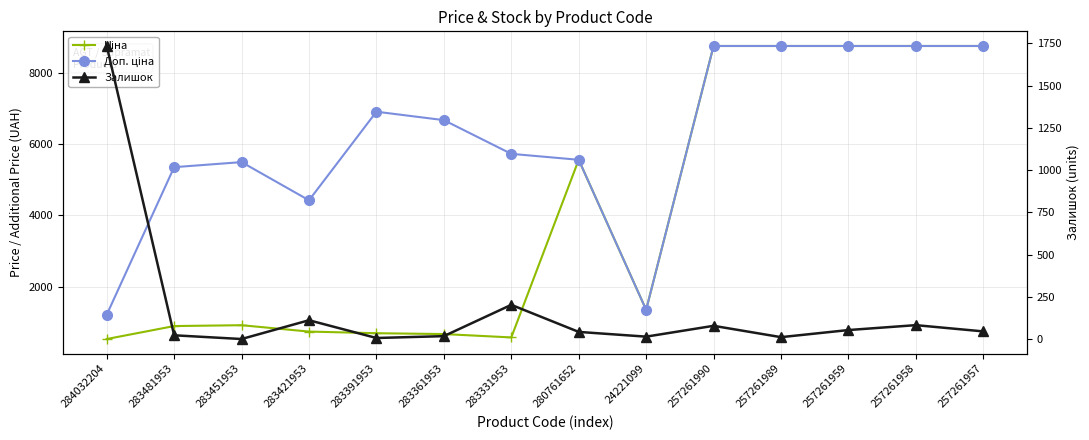

What is the spread (max minus min) of values at 283361953?

6654.6